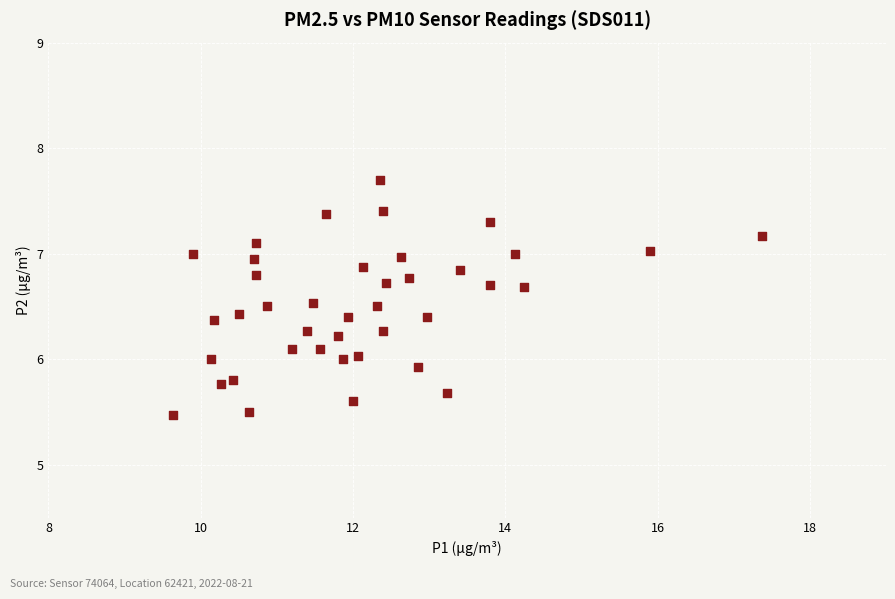

What is the range of Y values (max minus min)?

2.2